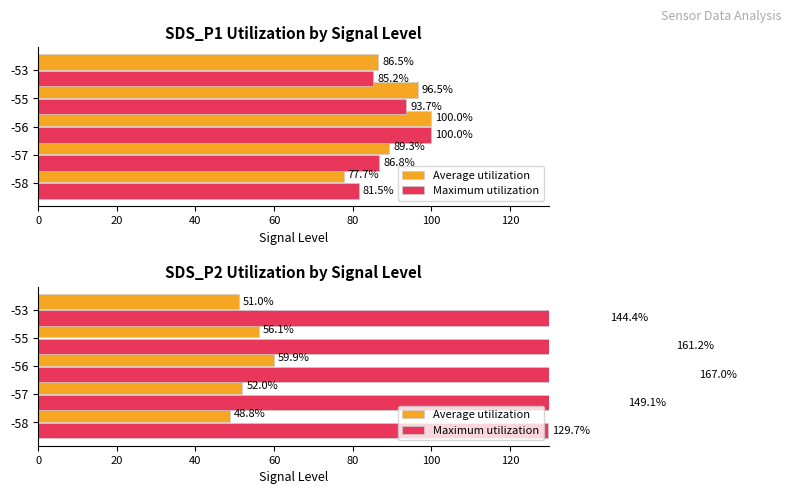

What is the difference between the second highest and minimum values in the Maximum utilization series?

31.4